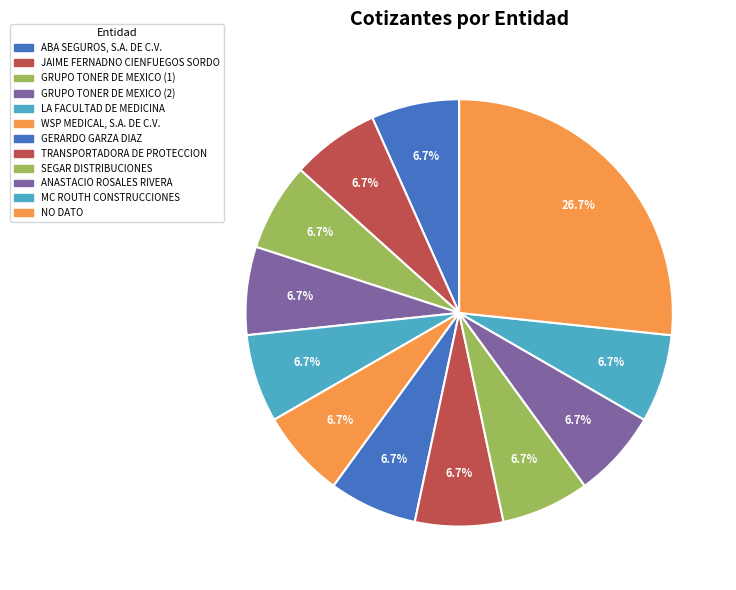

How many slices are in this pie chart?

12